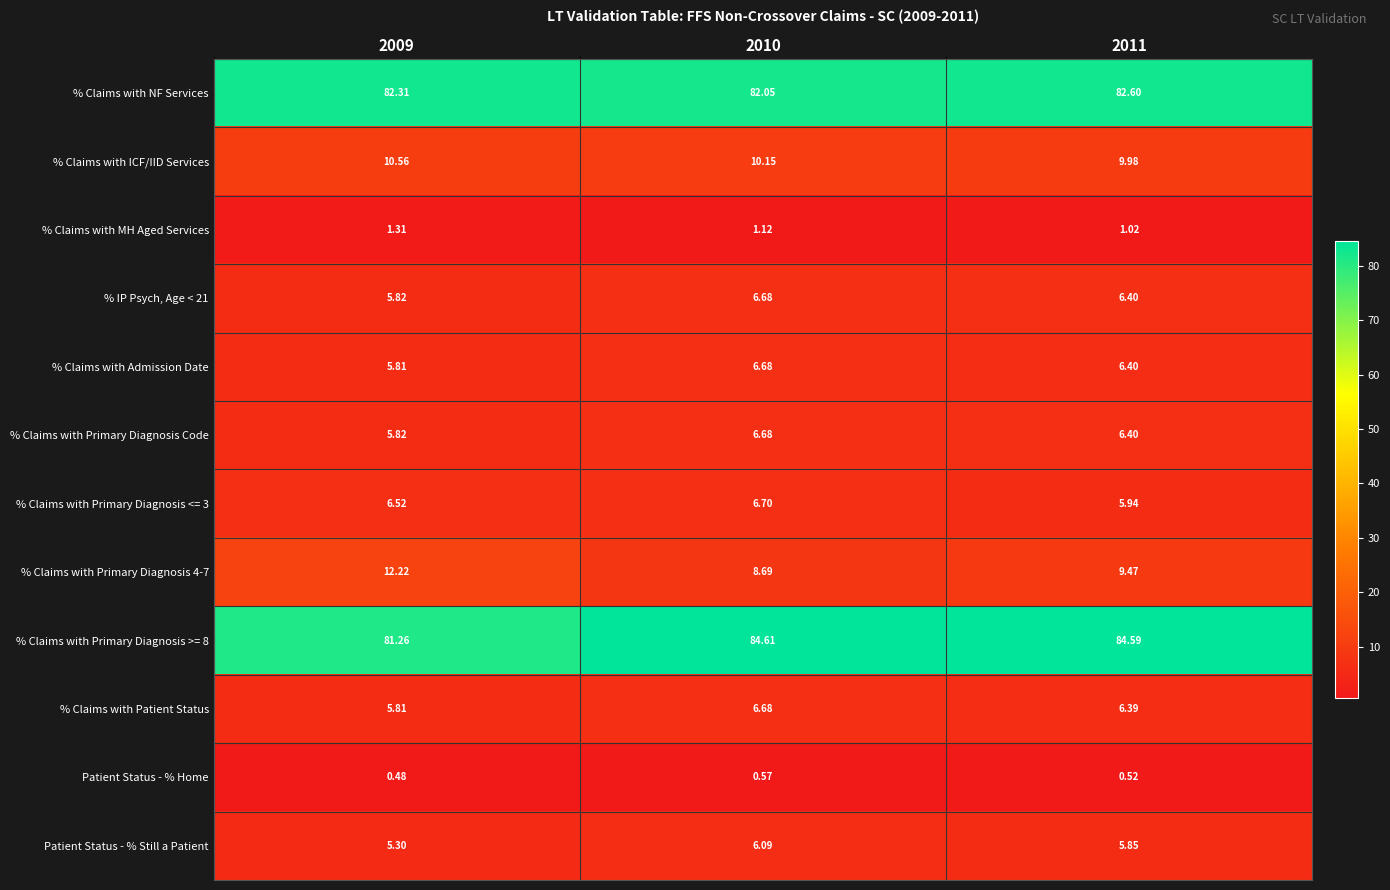

Is the value of % Claims with Patient Status at 2011 greater than the value of Patient Status - % Still a Patient at 2011?

Yes